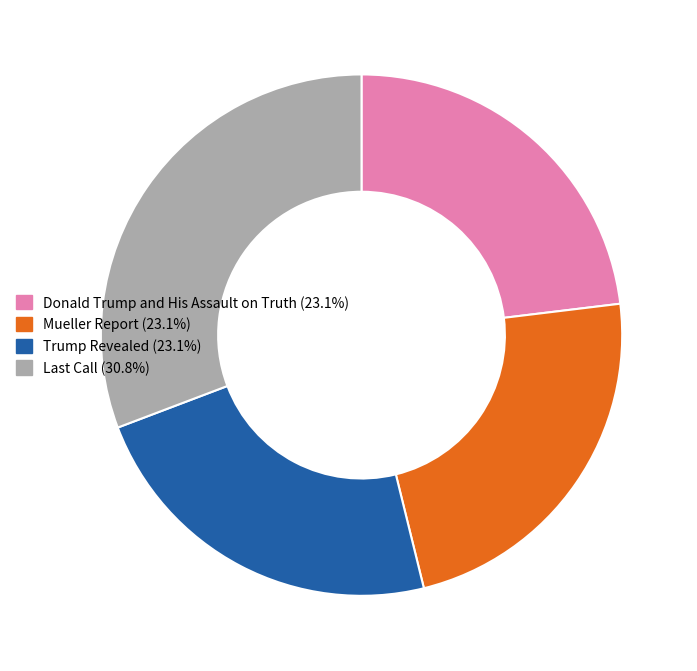

How many segments does this pie chart have?

4